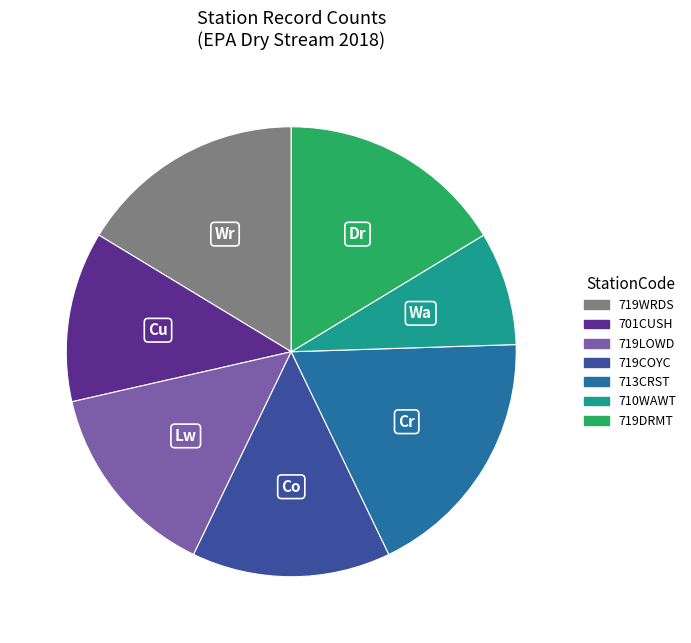

What is the ratio of the value at 710WAWT to the value at 719WRDS?

0.5